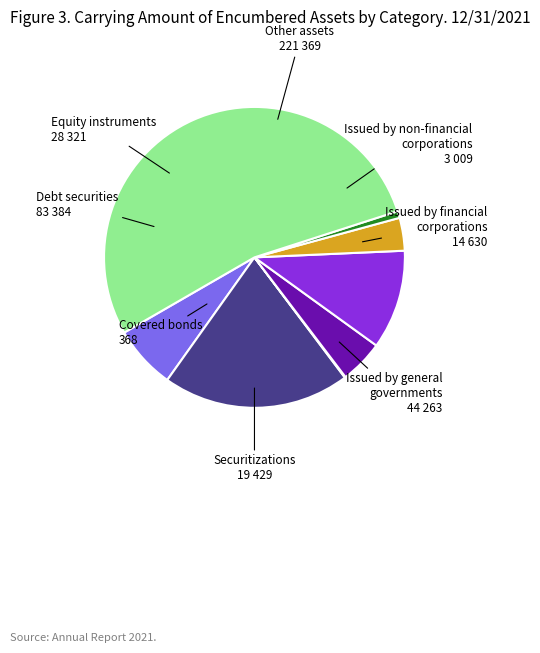

Is there any slice that represents more than half of the pie?

Yes